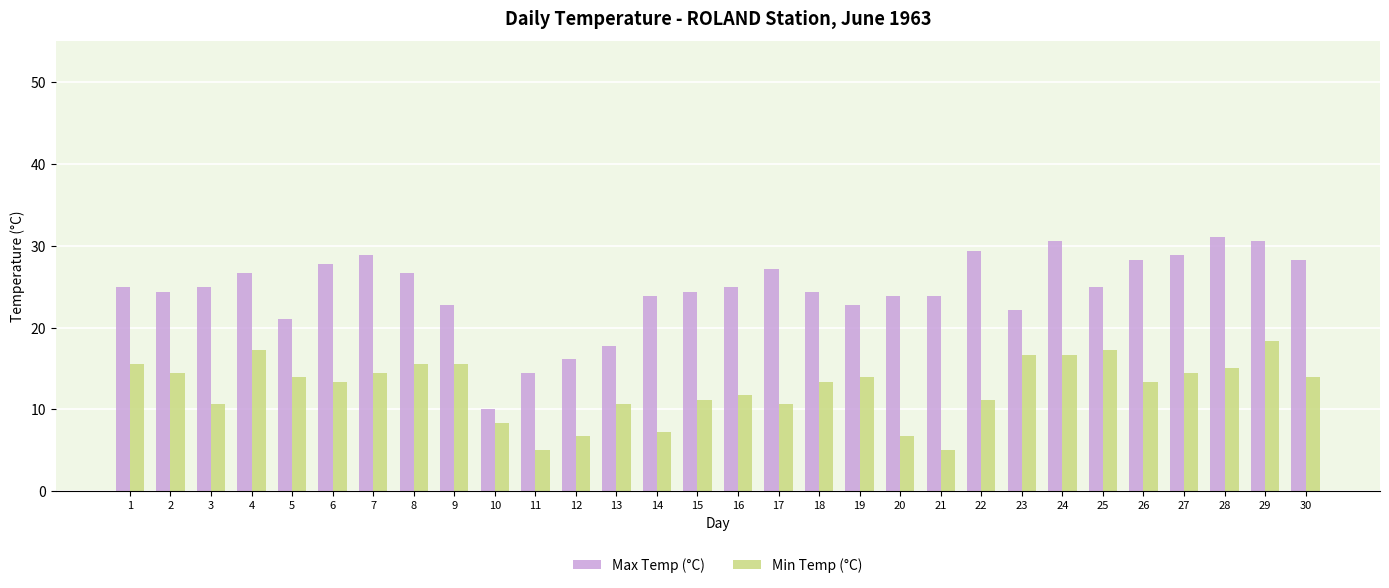

Rank the series by their average value, from highest to lowest.

Max Temp (°C), Min Temp (°C)